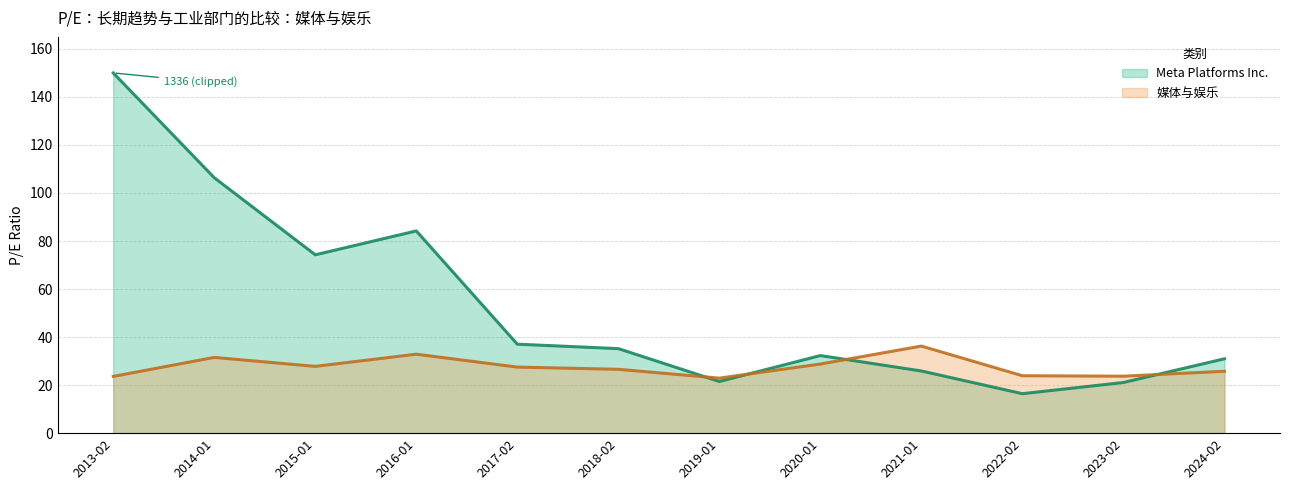

The value of Meta Platforms Inc. at 2023-02 is 32.5. True or false?

False